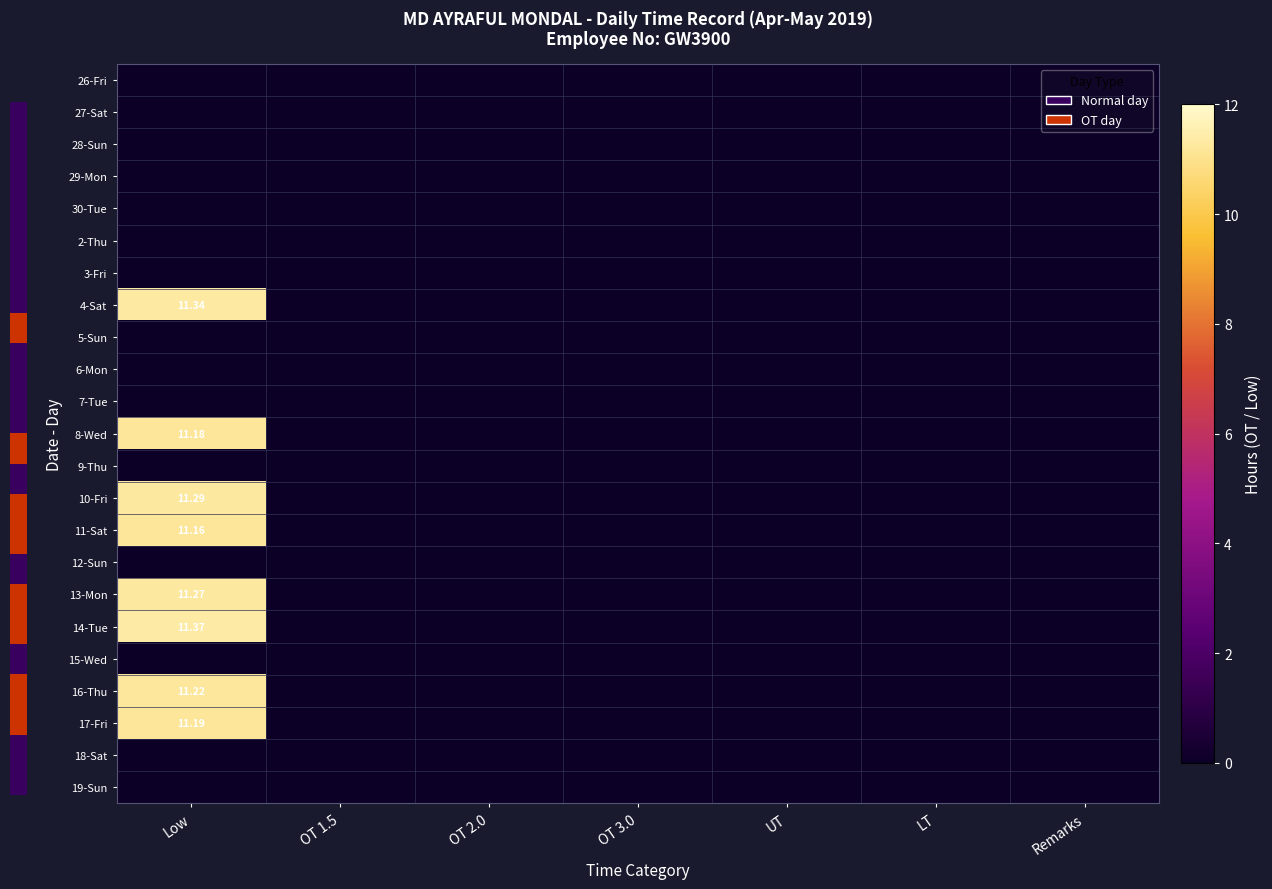

How many categories are shown in the chart?

7